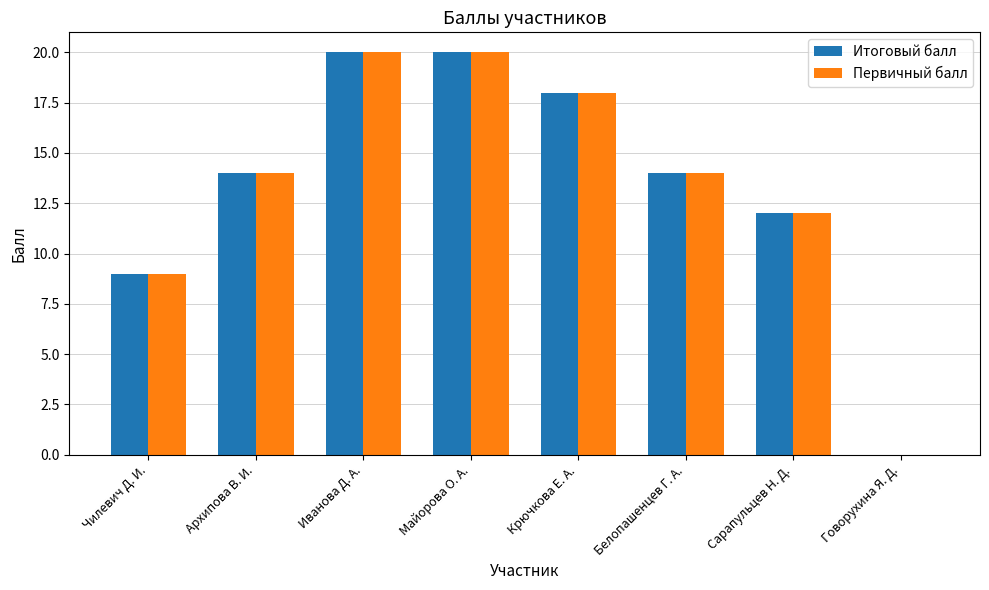

Reading right to left, what are all the values shown in this chart?

Итоговый балл: Говорухина Я. Д.=0	Сарапульцев Н. Д.=12	Белопашенцев Г. А.=14	Крючкова Е. А.=18	Майорова О. А.=20	Иванова Д. А.=20	Архипова В. И.=14	Чилевич Д. И.=9
Первичный балл: Говорухина Я. Д.=0	Сарапульцев Н. Д.=12	Белопашенцев Г. А.=14	Крючкова Е. А.=18	Майорова О. А.=20	Иванова Д. А.=20	Архипова В. И.=14	Чилевич Д. И.=9